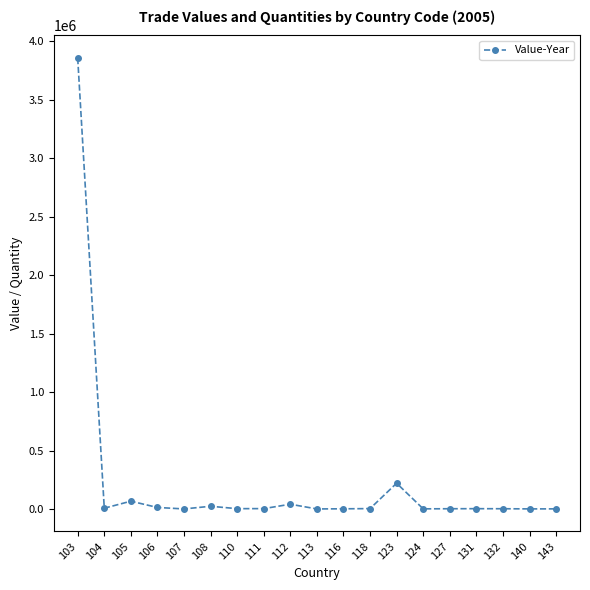

What is the value of the 13th point from the left?

220270